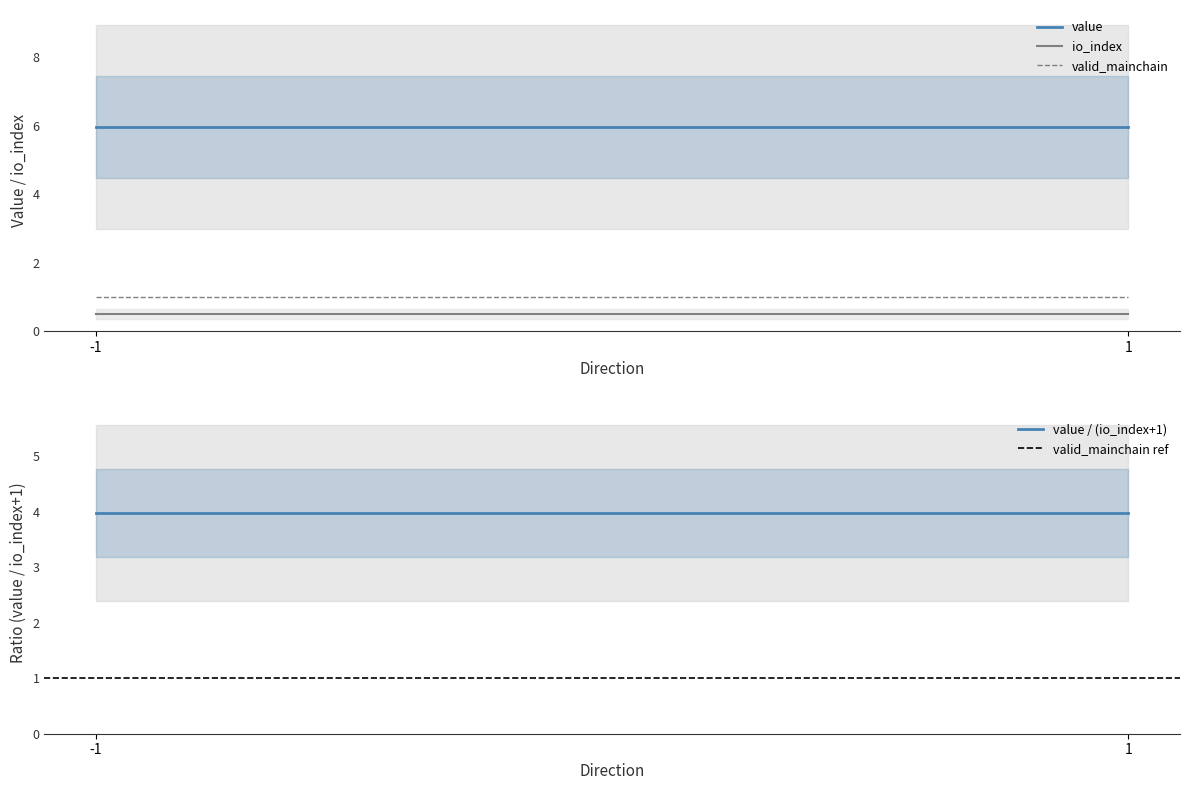

What is the value of the value / (io_index+1) point at the 1st from the left?

4.0